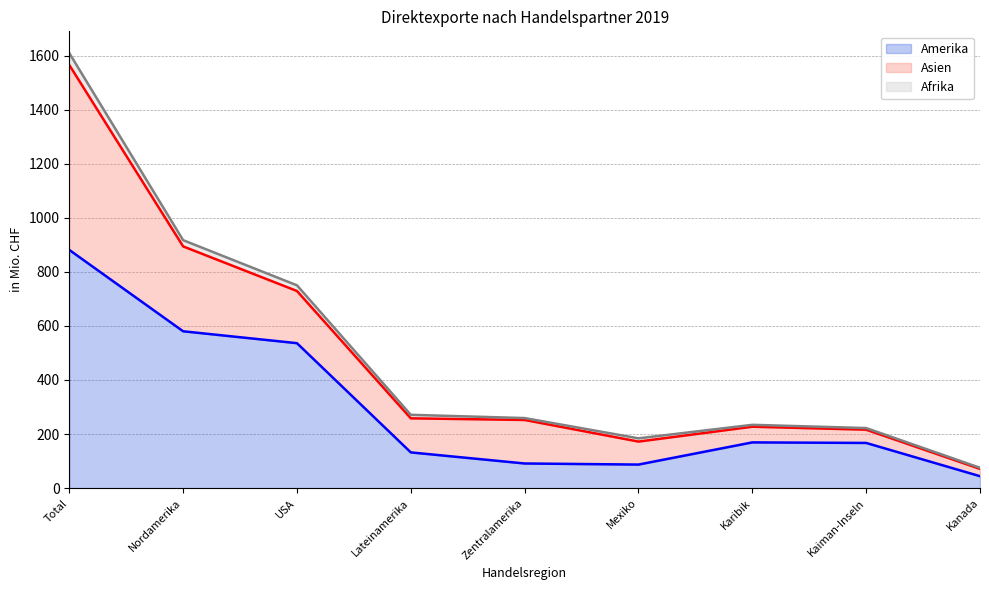

Where do Asien and Amerika first cross each other?

Lateinamerika and Zentralamerika